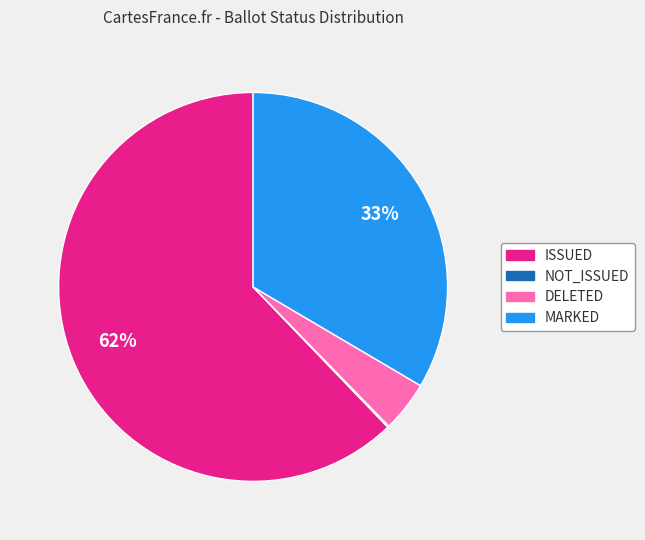

Combined, do ISSUED and MARKED account for over 50%?

Yes